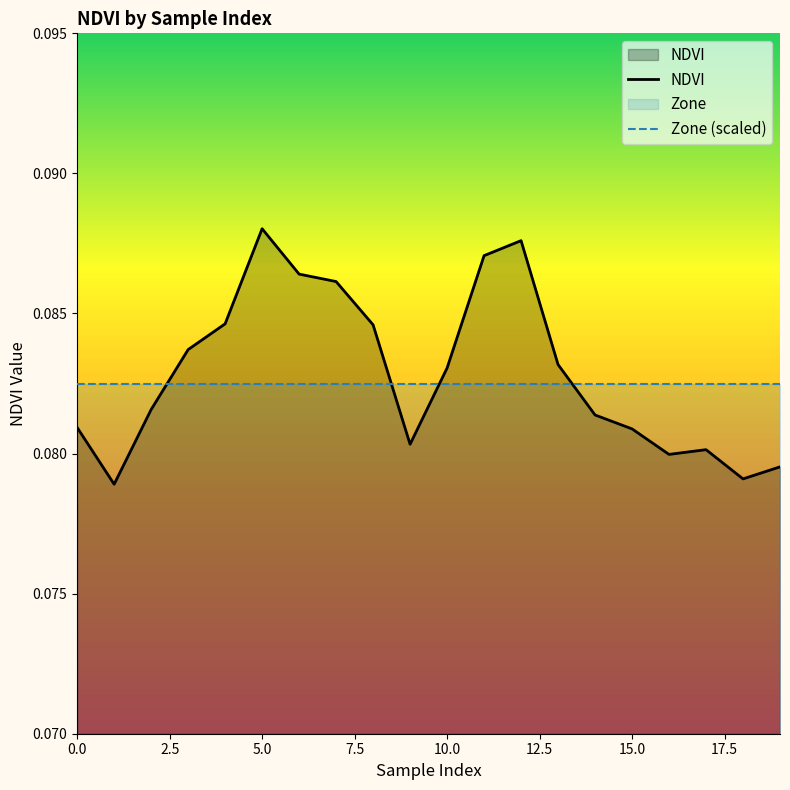

The Zone (scaled) series shows 0.0 at 15.0. True or false?

False